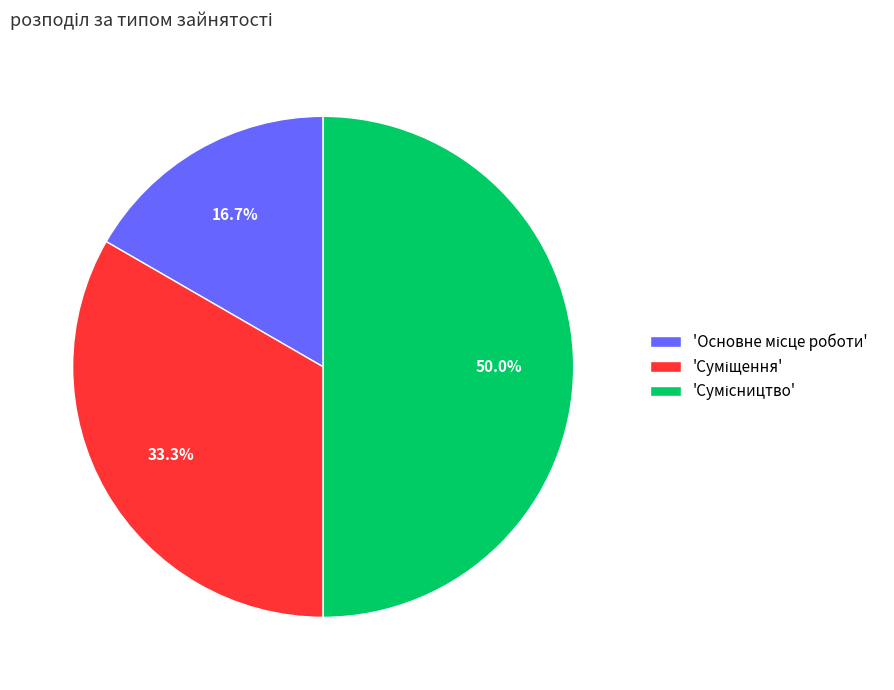

Which slice is the smallest?

Основне місце роботи